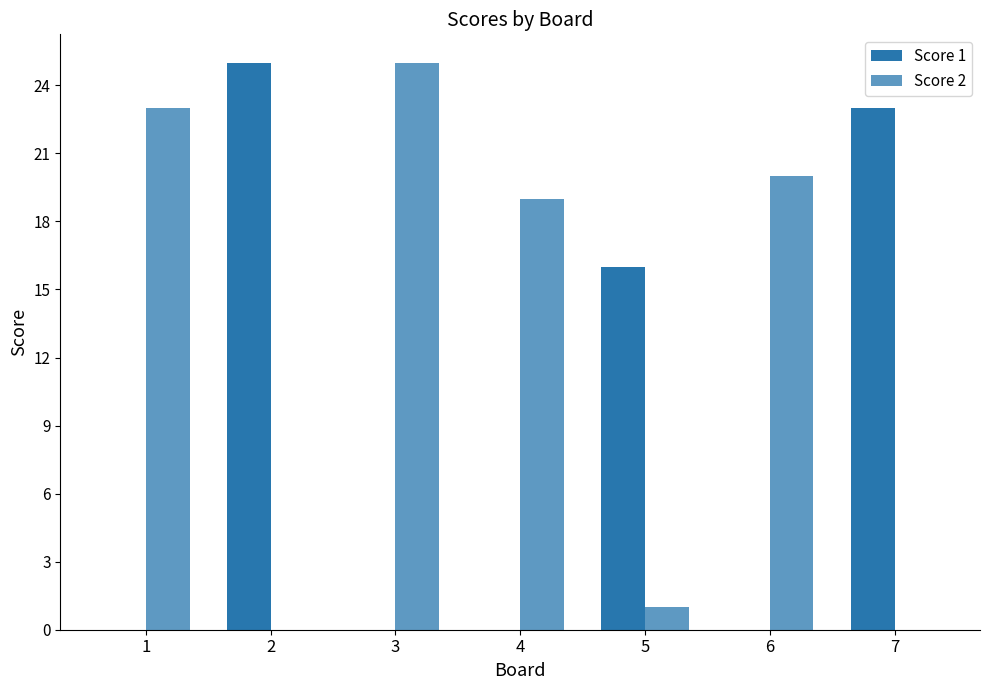

Count the number of categories in the chart.

7